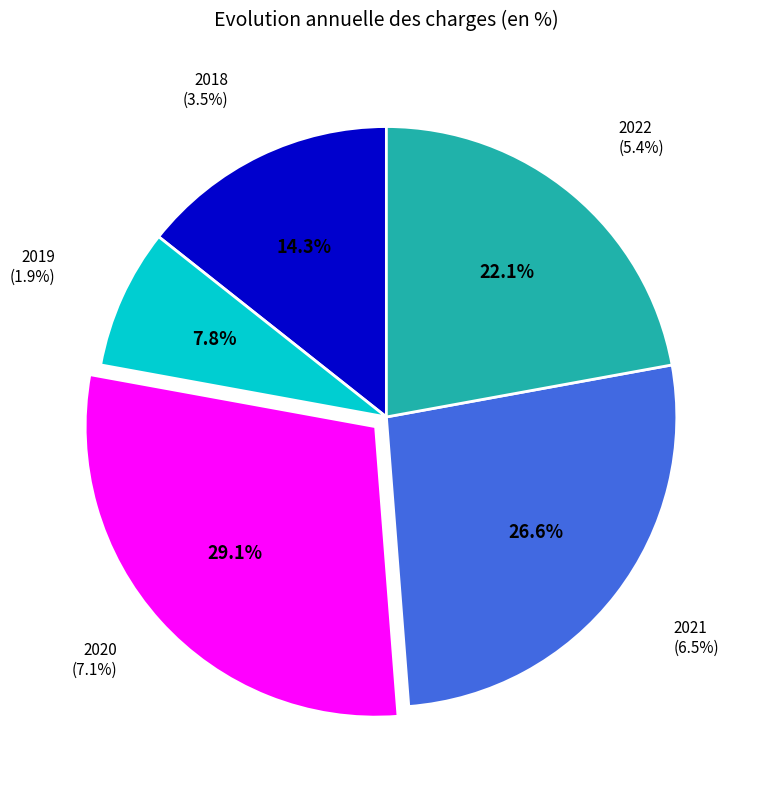

What percentage is the 2022 slice, to the nearest percent?

22%